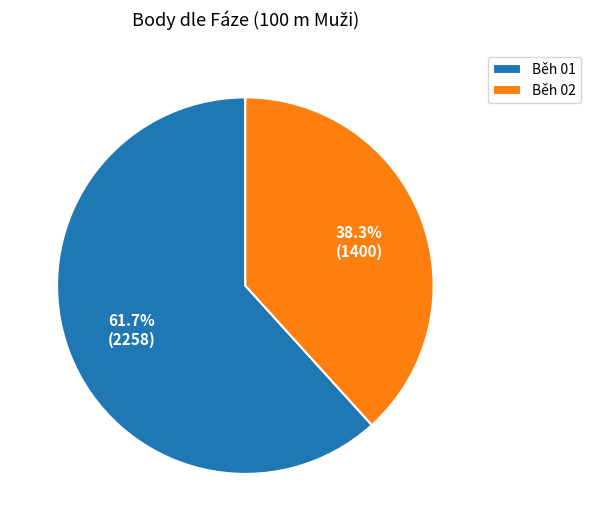

Approximately how many times larger is the value at Běh 02 compared to Běh 01?

0.6